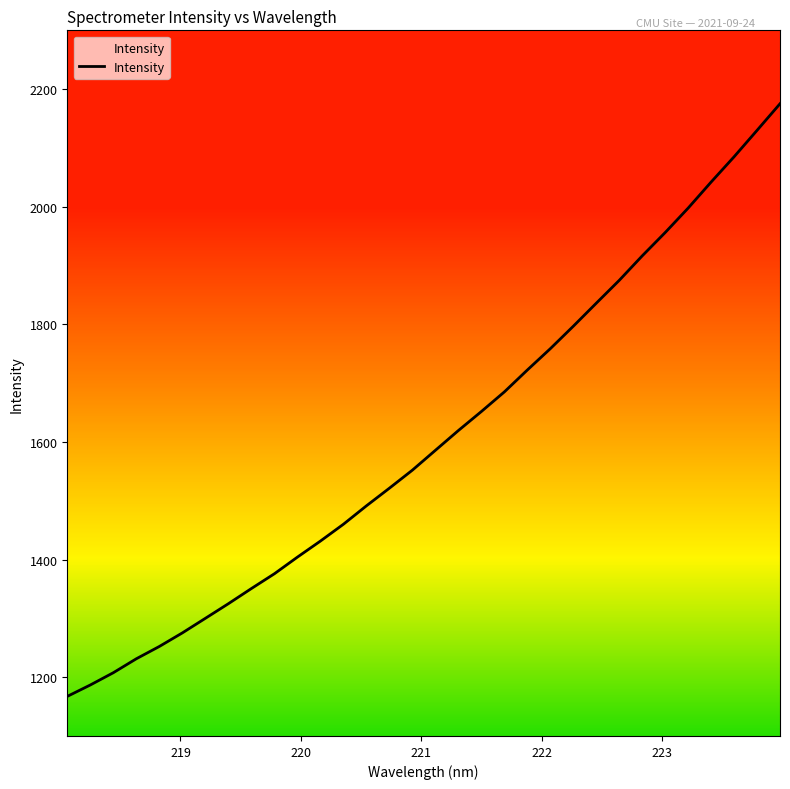

Is it true that the value at 222.8355 is 1916.4?

True